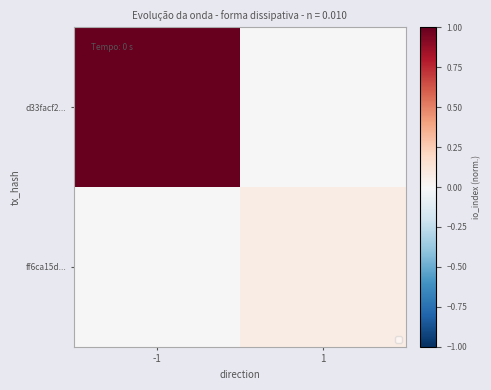

Which series has the largest total across all categories?

d33facf2...